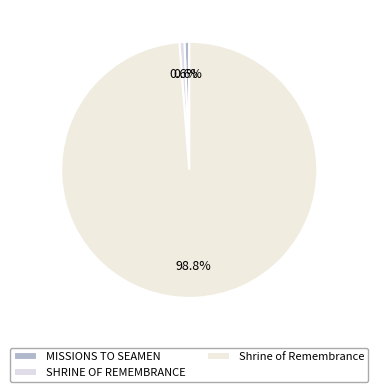

Is there any slice that represents more than half of the pie?

Yes